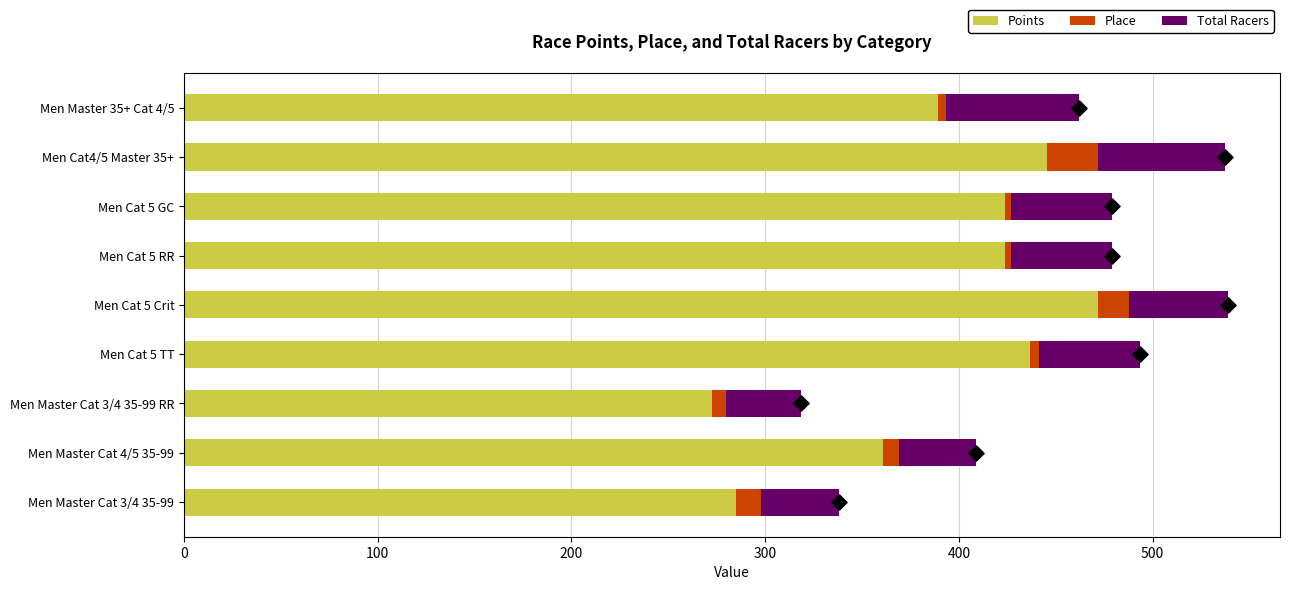

Which series contains the highest Y value?

Points